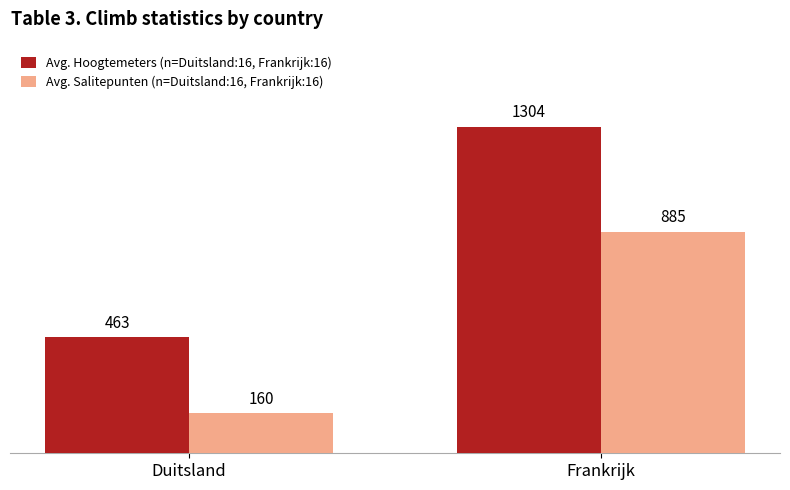

At how many categories does at least one series exceed 532?

1